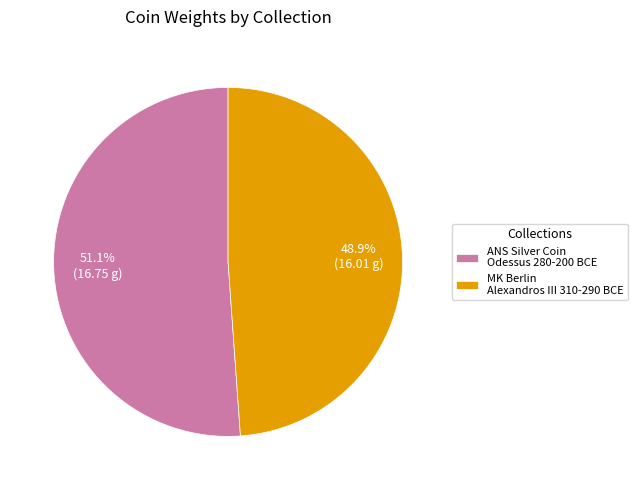

What is the smallest slice in the pie chart?

MK Berlin Alexandros III 310-290 BCE